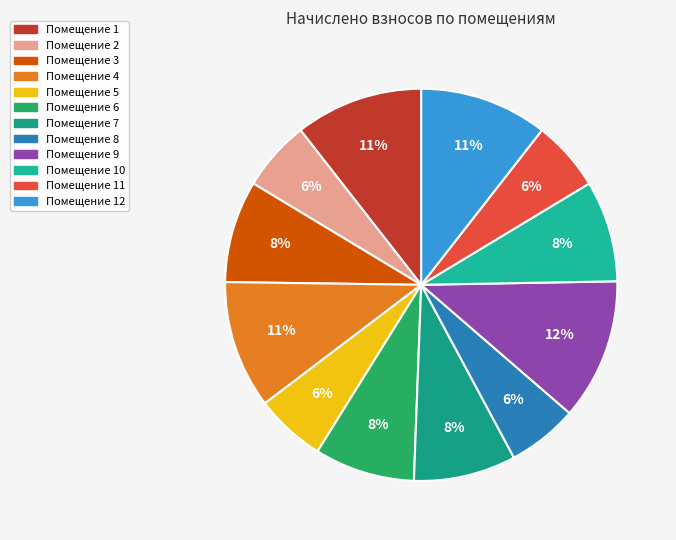

How many segments does this pie chart have?

12